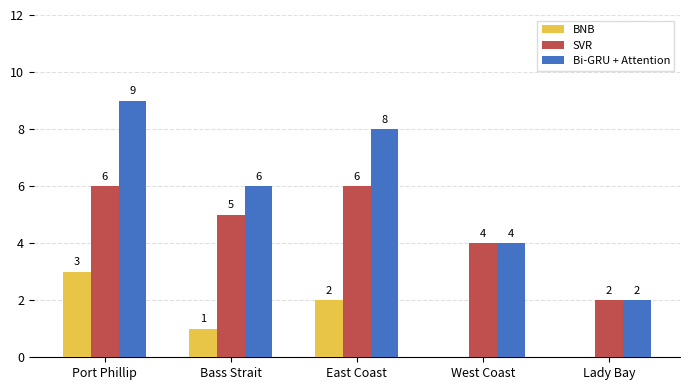

What are all the series names shown in the legend?

BNB, SVR, Bi-GRU + Attention